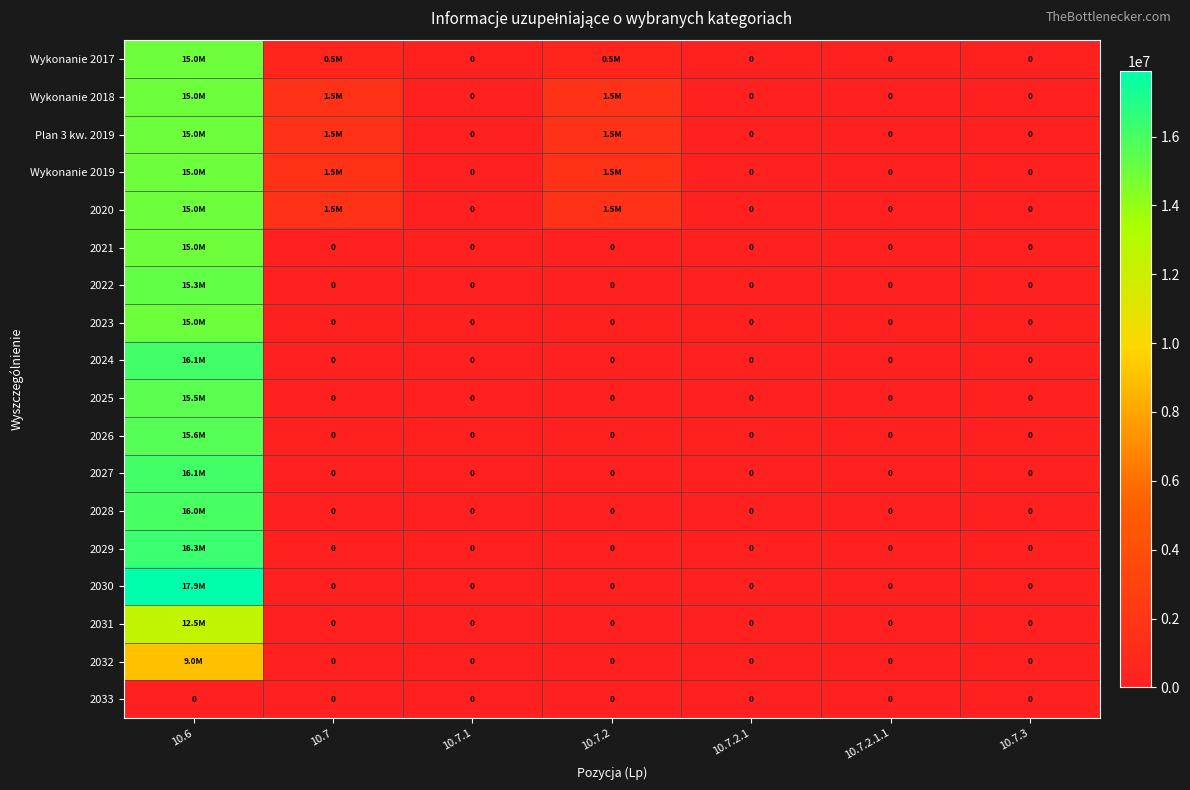

The value of 2033 at 10.7.2.1 is 0. True or false?

True